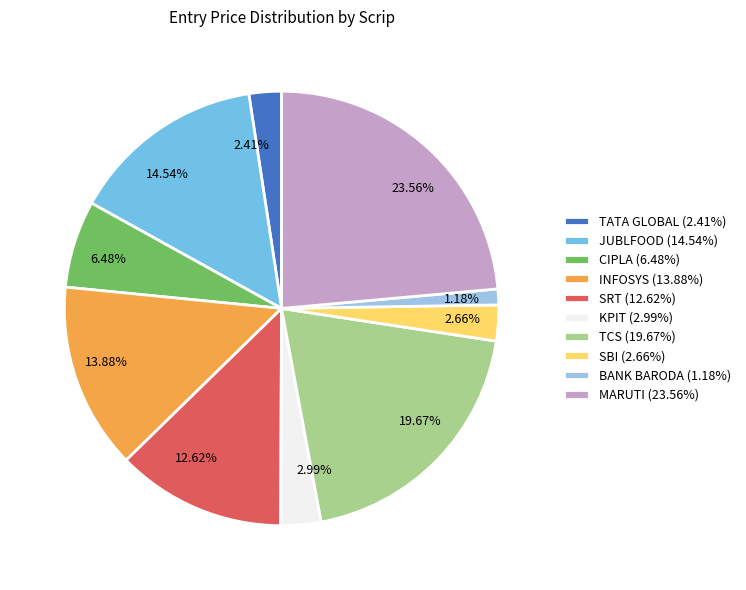

Between SBI (2.66%) and SRT (12.62%), which is larger?

SRT (12.62%)